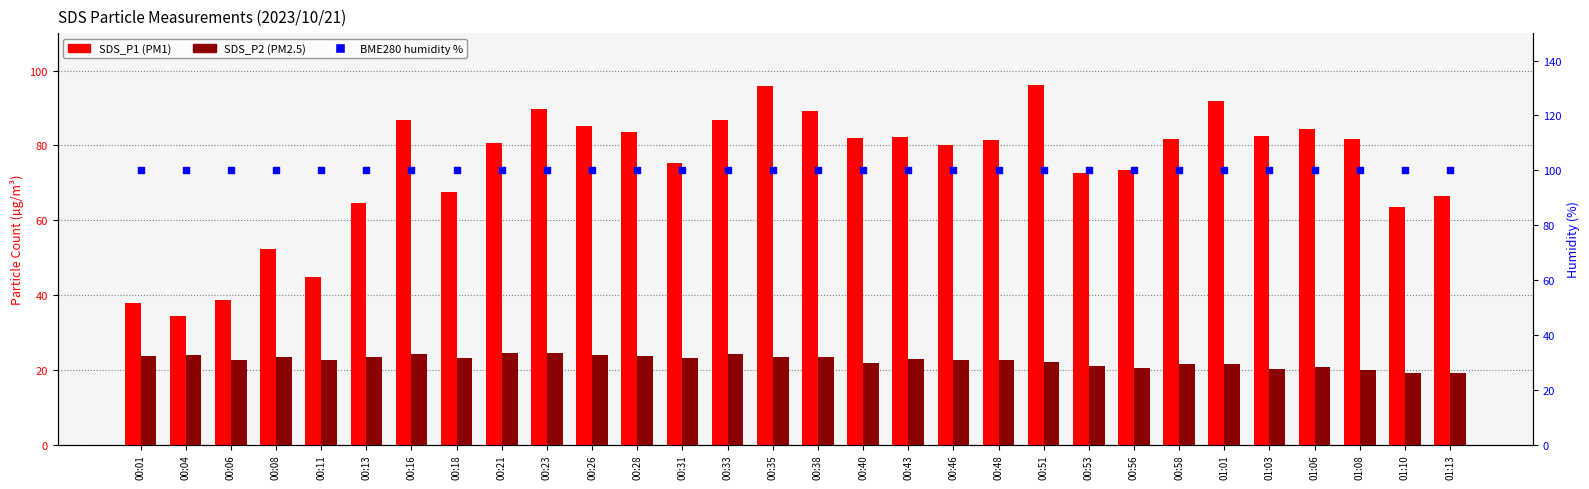

At which category is the sum across all series the highest?

00:35